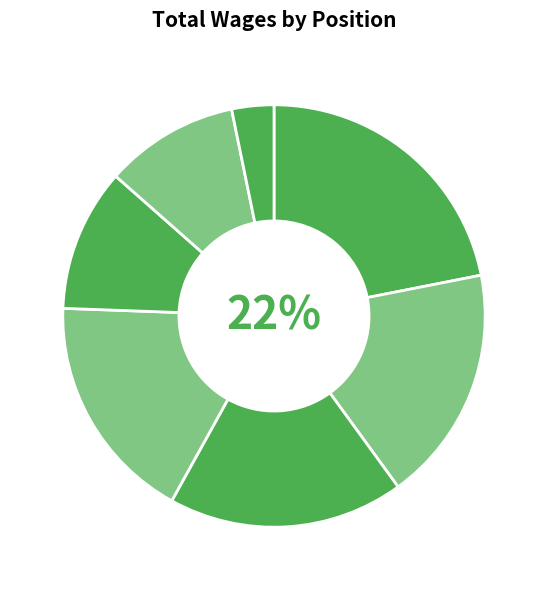

What is the smallest slice in the pie chart?

Executive Secretary